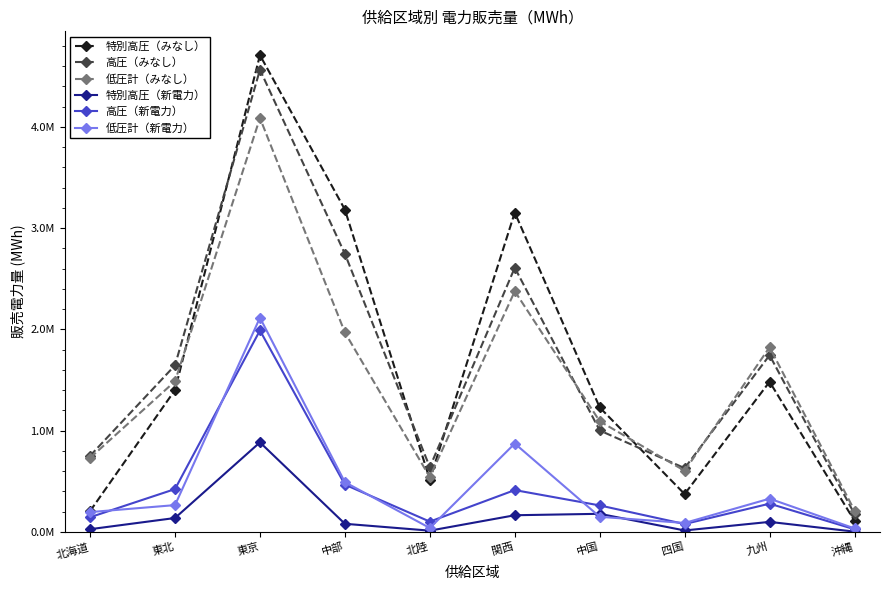

At which category is the sum across all series the highest?

東京